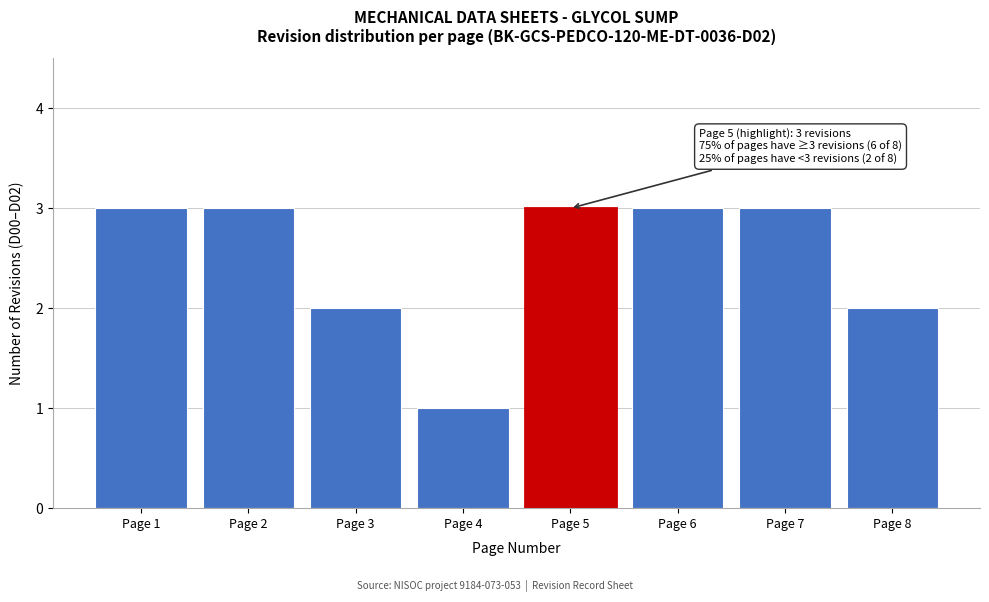

Reading right to left, extract all data points from this chart.

2	3	3	3	1	2	3	3